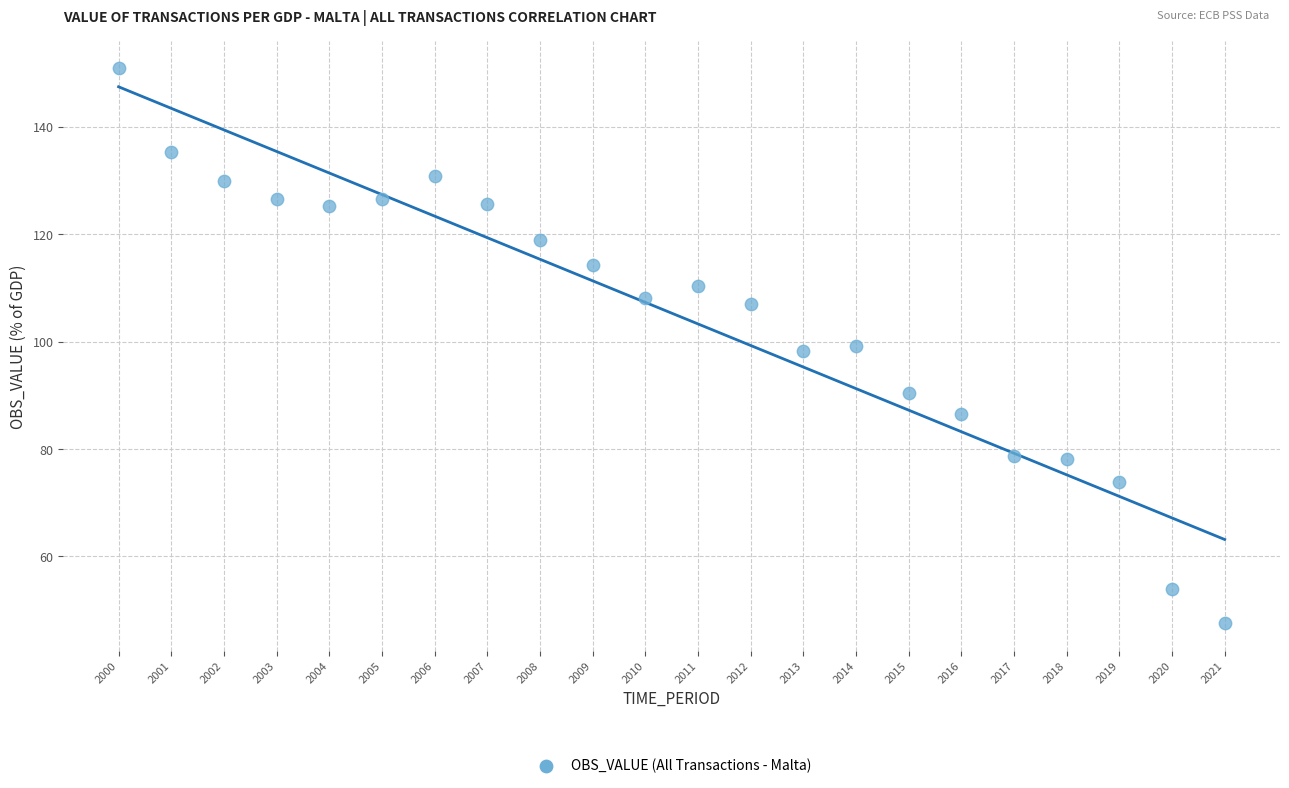

What is the range of Y values (max minus min)?

103.2